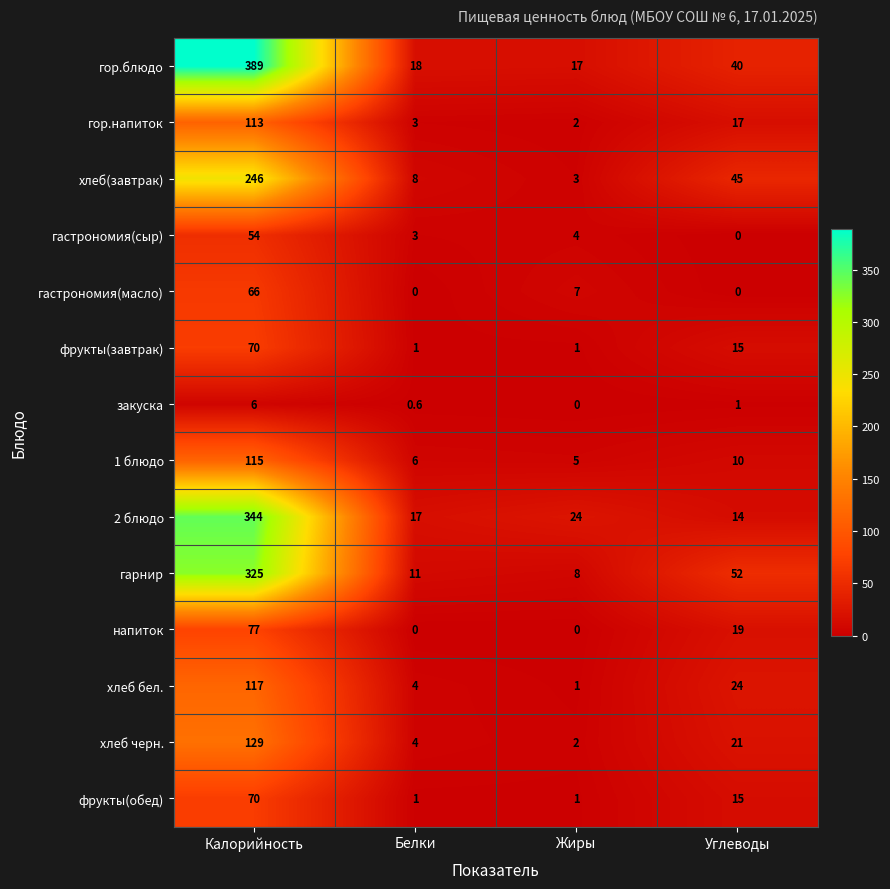

Which category has the lowest value in the гастрономия(сыр) series?

Углеводы